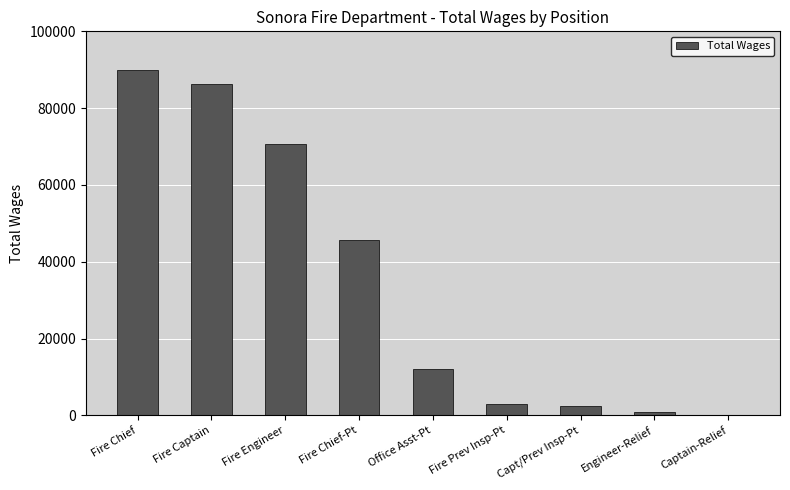

What value does the data have at Office Asst-Pt?

12066